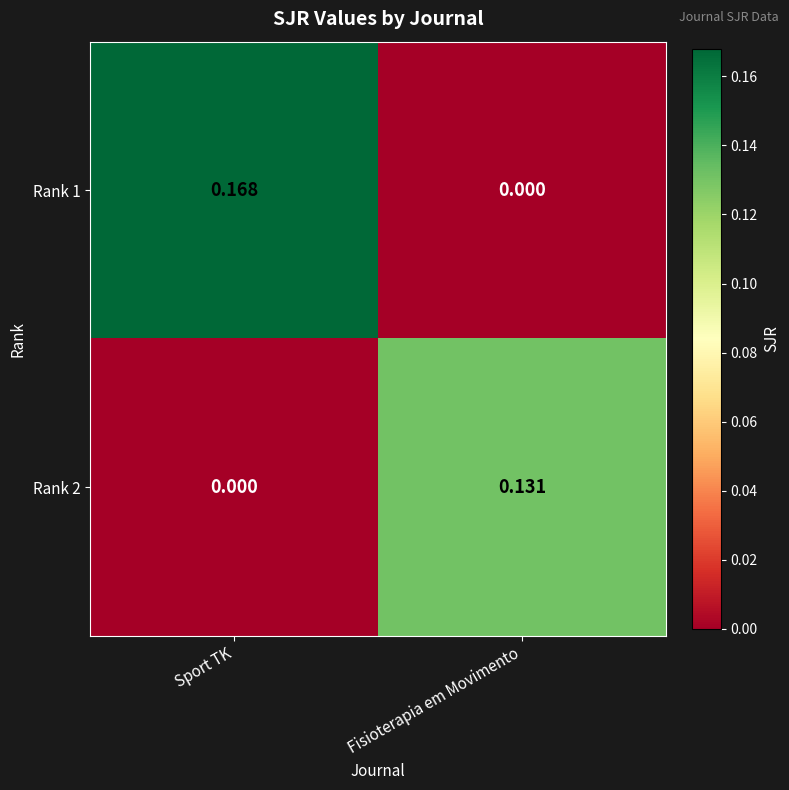

Is the value of Rank 1 at Sport TK greater than the value of Rank 2 at Sport TK?

Yes